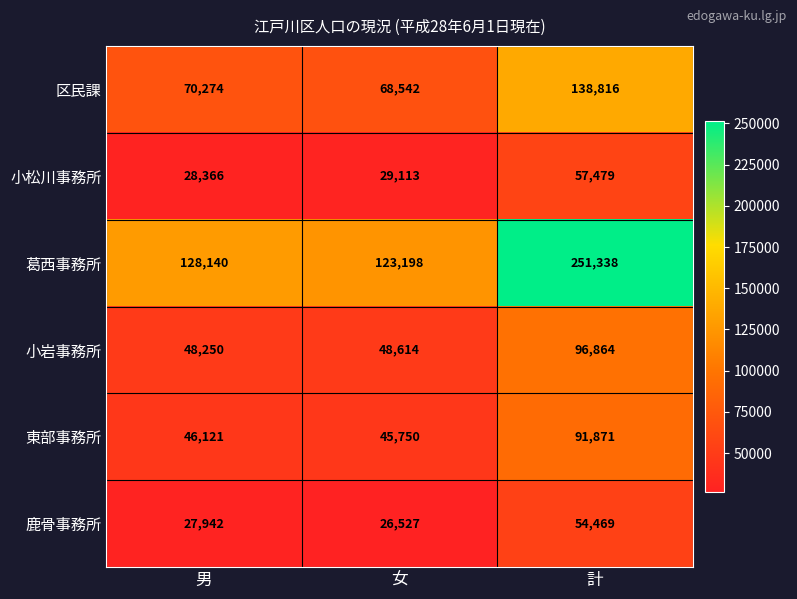

Rank the series by their maximum value, from lowest to highest.

鹿骨事務所, 小松川事務所, 東部事務所, 小岩事務所, 区民課, 葛西事務所